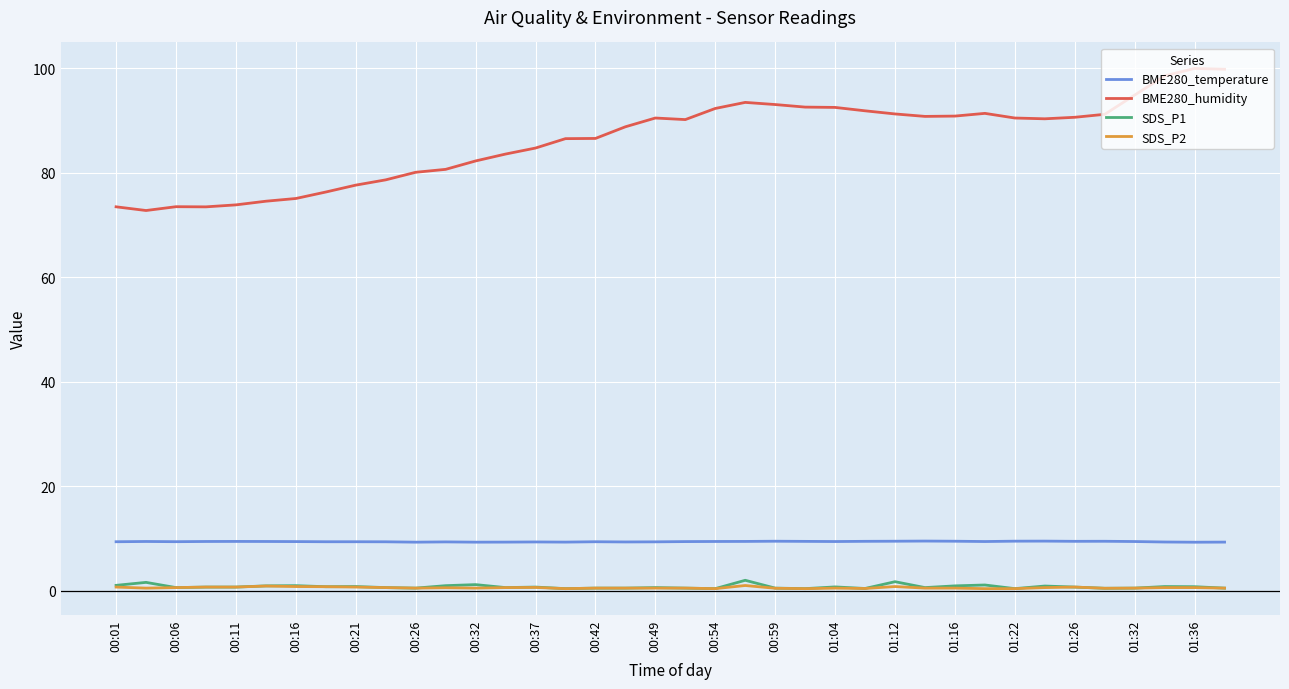

Count the SDS_P2 values in the range 0 to 1.

38